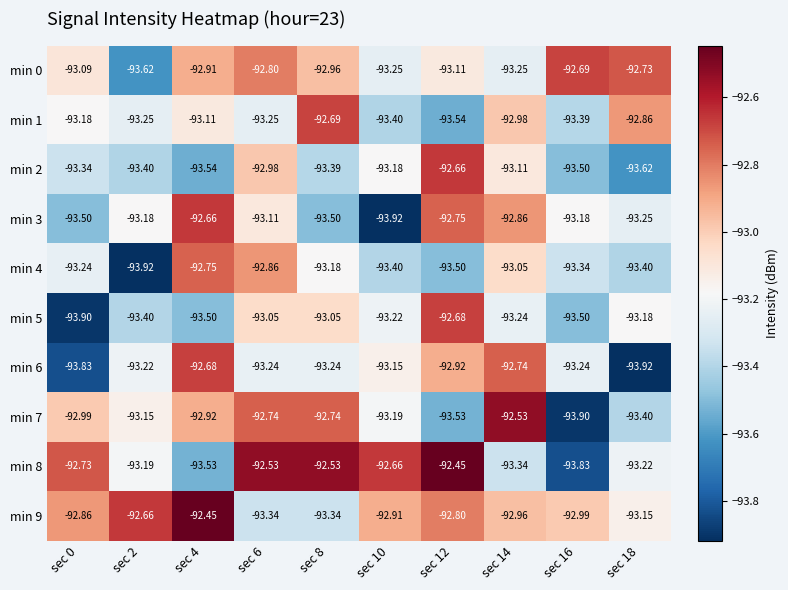

Is the value of min 6 at sec 14 greater than the value of min 9 at sec 2?

No